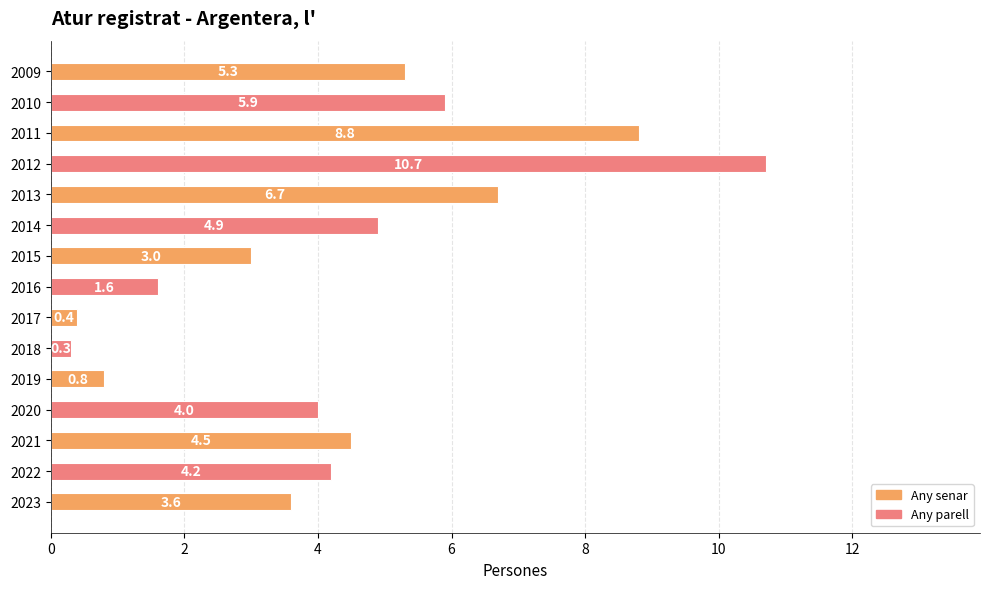

What is the average value?

4.3